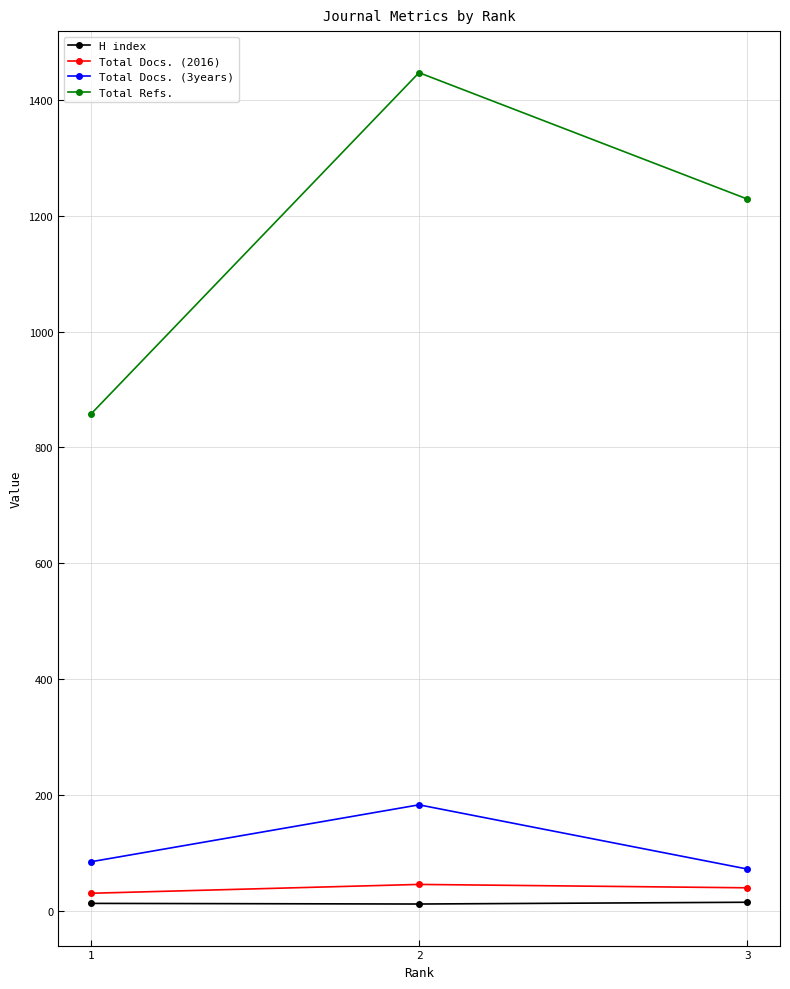

Rank the series by their maximum value, from highest to lowest.

Total Refs., Total Docs. (3years), Total Docs. (2016), H index